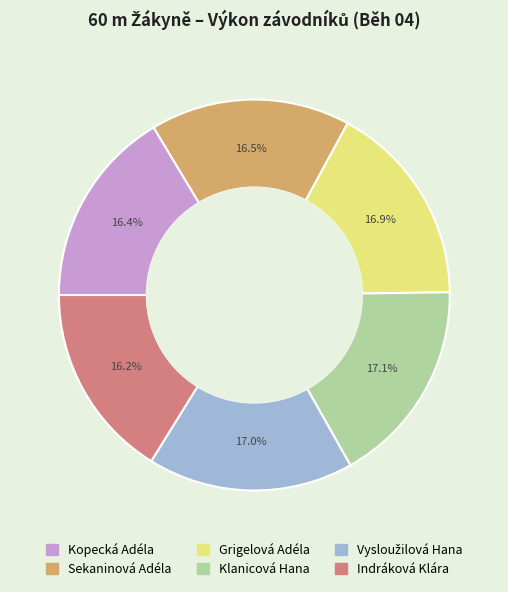

To the nearest percent, what percentage of the pie is Indráková Klára?

16%